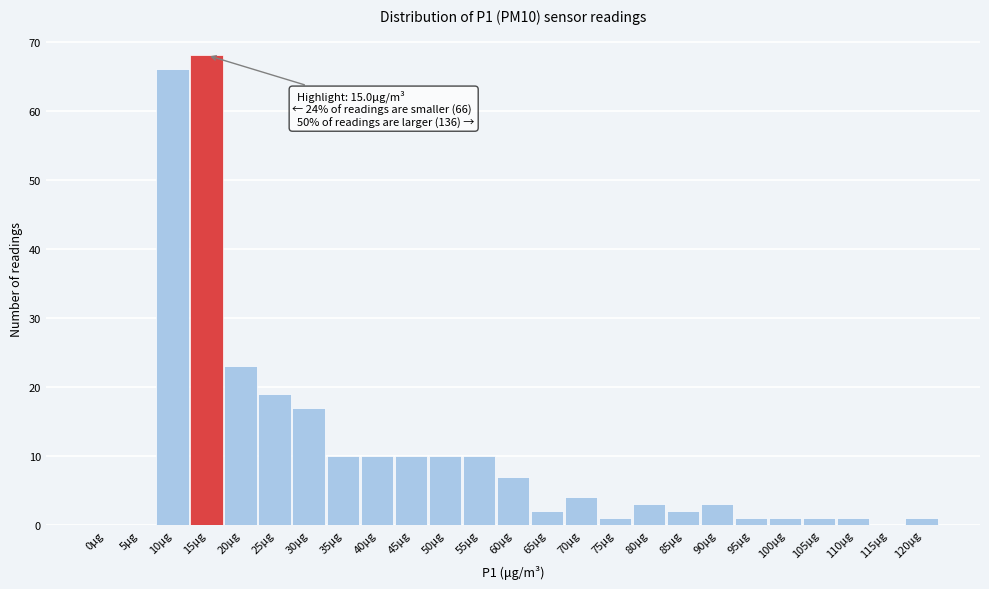

Reading left to right, extract all data points from this chart.

0μg=0	5μg=0	10μg=66	15μg=68	20μg=23	25μg=19	30μg=17	35μg=10	40μg=10	45μg=10	50μg=10	55μg=10	60μg=7	65μg=2	70μg=4	75μg=1	80μg=3	85μg=2	90μg=3	95μg=1	100μg=1	105μg=1	110μg=1	115μg=0	120μg=1